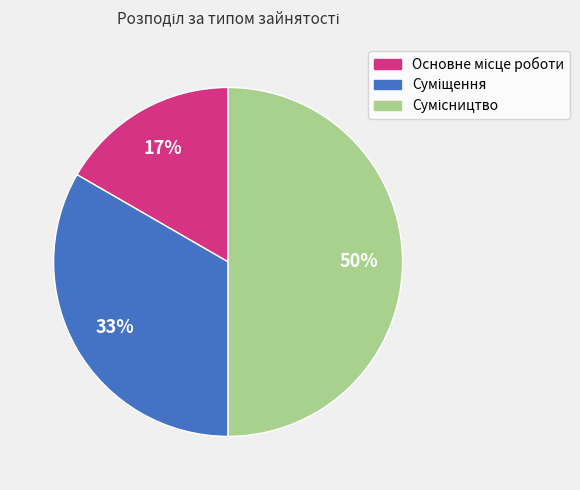

To the nearest percent, what is the average slice percentage?

33%